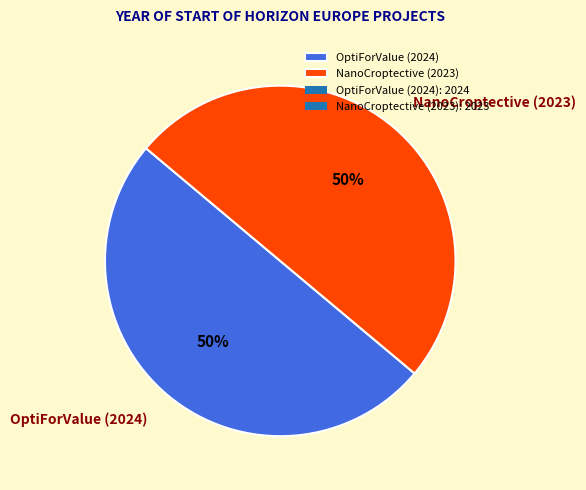

Is the sum of NanoCroptective (2023) and OptiForValue (2024) greater than half?

Yes